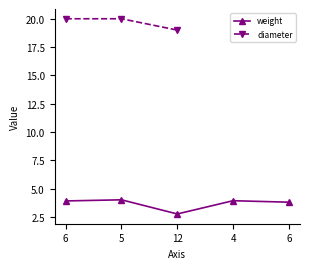

Rank the categories by value from highest to lowest.

5, 4, 6, 6, 12